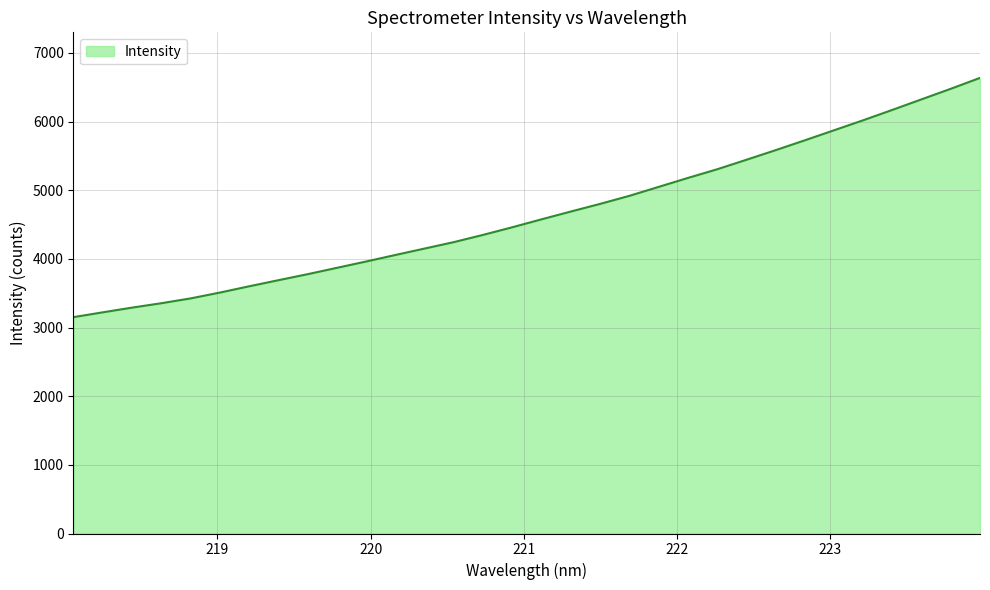

What is the maximum value shown in the chart?

6636.7